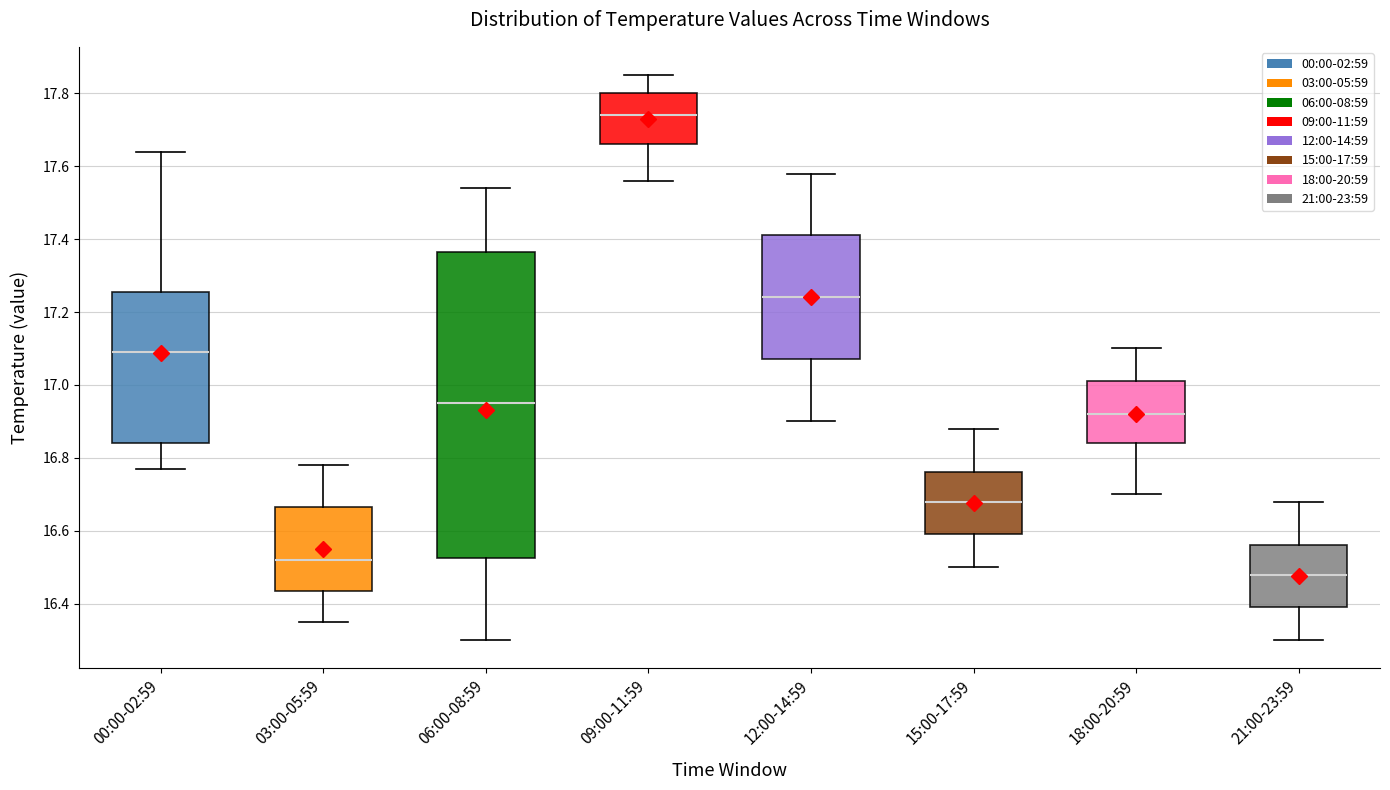

Where does the lower whisker of the box for 09:00-11:59 end on the y-axis? The values are not printed on the chart, so give them approximately, as read against the axis.

17.56